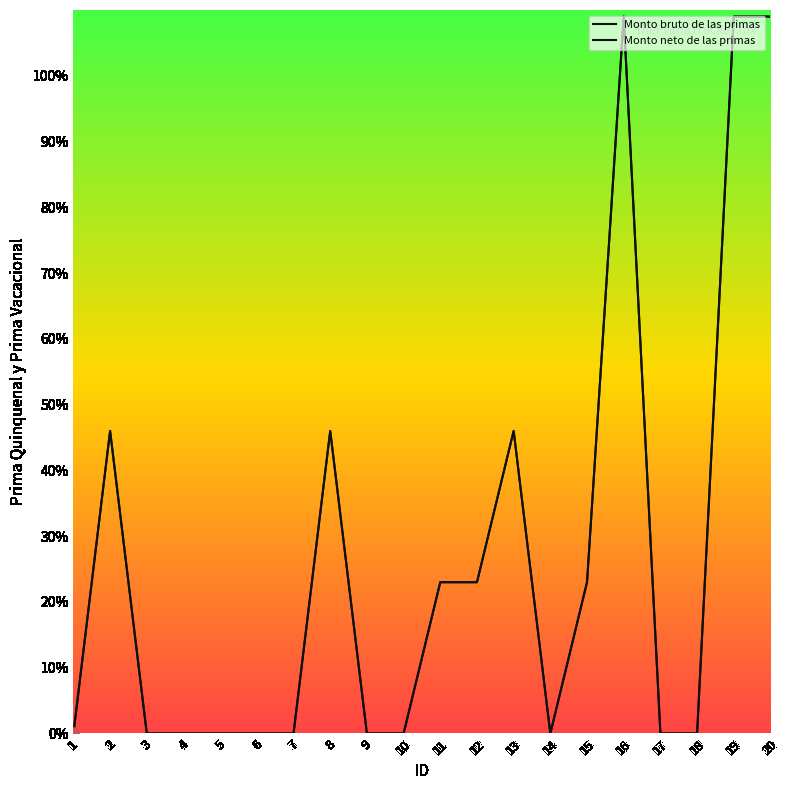

Is the value of Monto neto de las primas at 8 greater than the value of Monto bruto de las primas at 9?

Yes